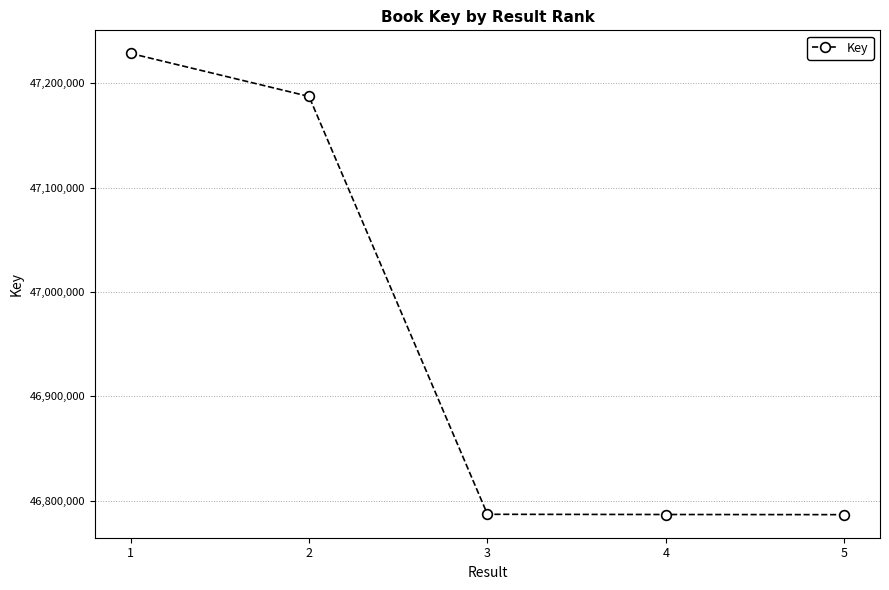

Is this an area chart (filled region under the line)?

No